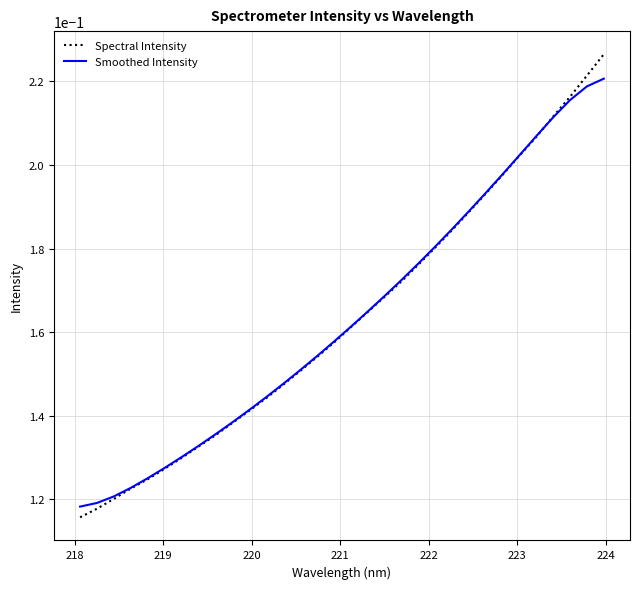

Count the Spectral Intensity values in the range 0 to 1.

32